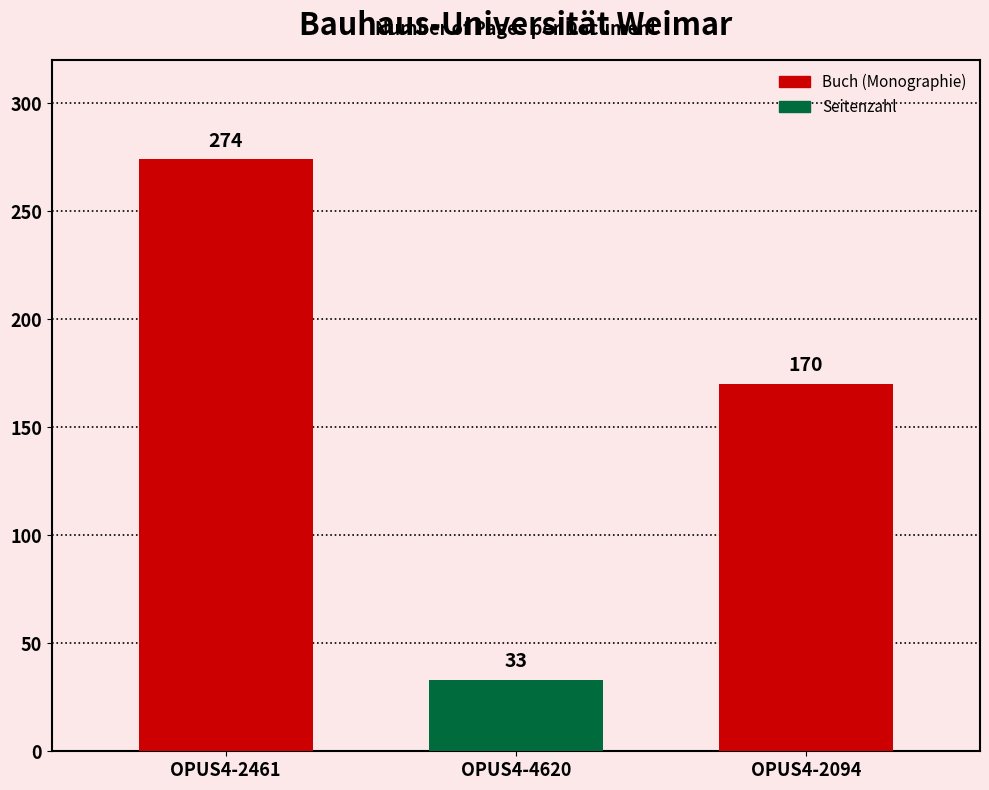

Which has a higher value, OPUS4-4620 or OPUS4-2094?

OPUS4-2094